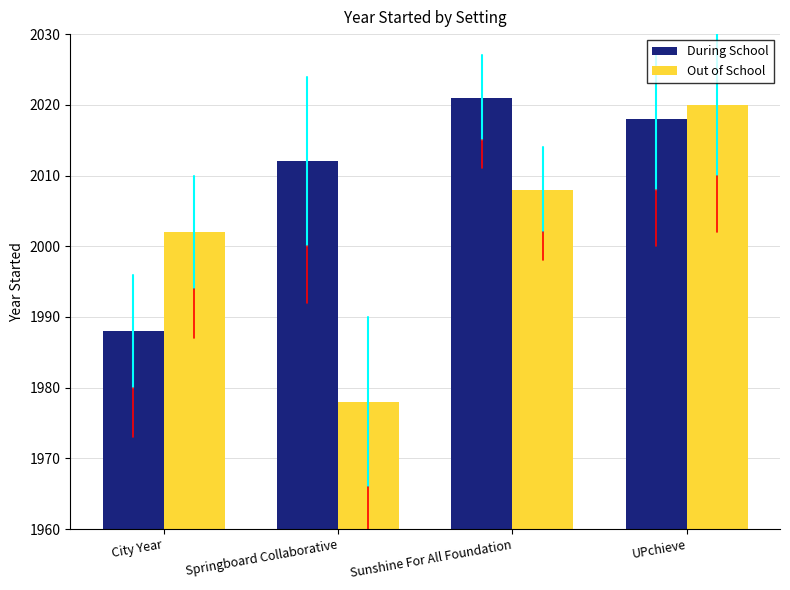

List the series in order of their overall mean, lowest first.

Out of School, During School